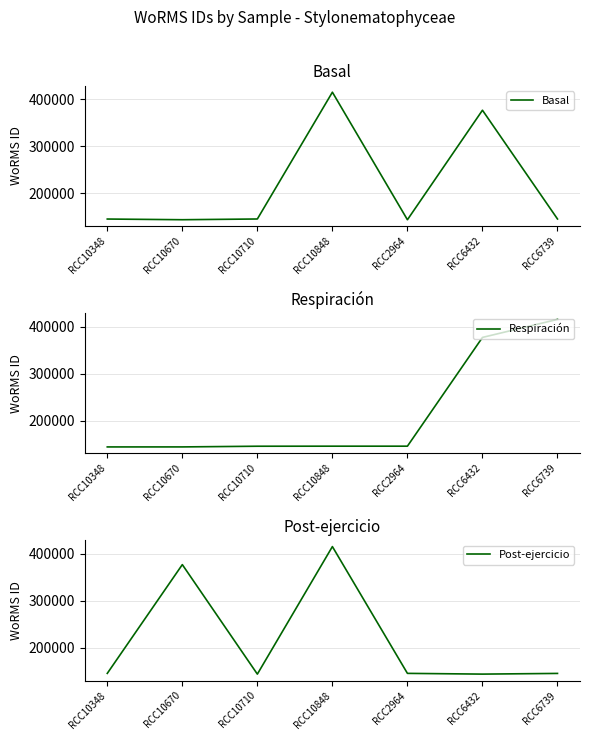

Reading right to left, extract all data points from this chart.

Basal: 145791	376817	144187	415097	145791	144229	145685
Respiración: 415097	376817	145791	145791	145685	144229	144187
Post-ejercicio: 145685	144229	145791	415097	144187	376817	145791